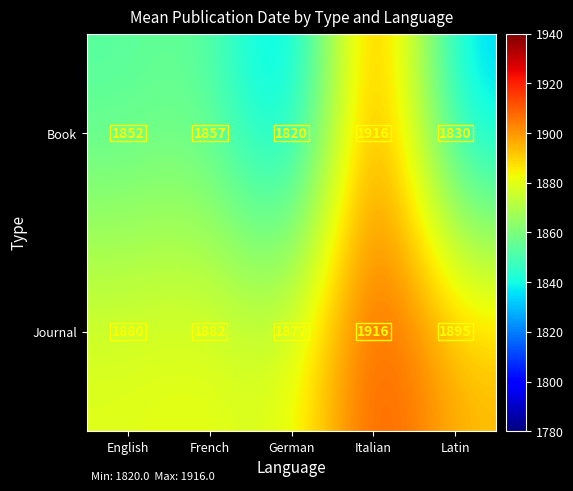

At Latin, list the series in order from smallest to largest.

Book, Journal